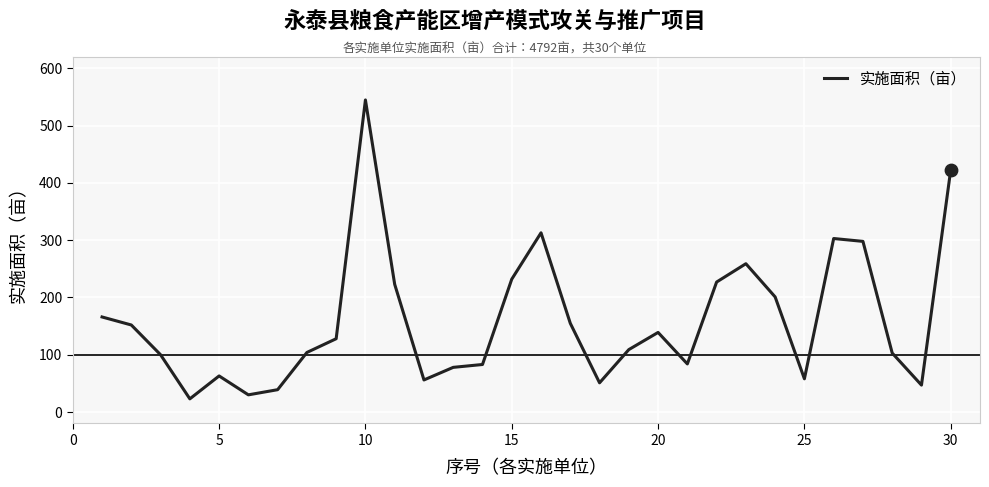

What is the smallest value displayed?

23